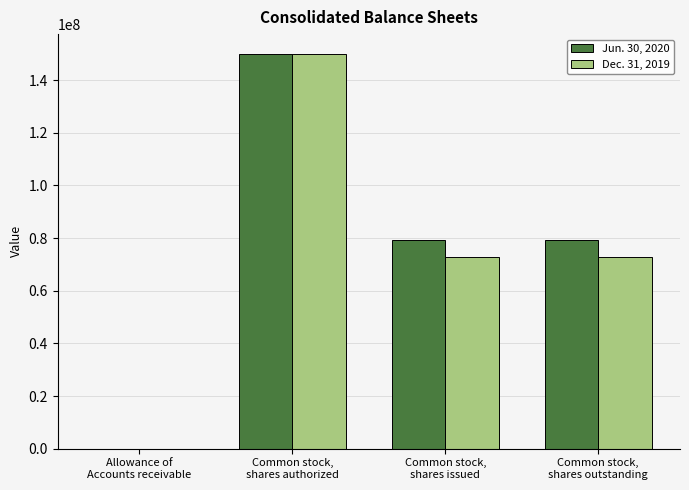

The value of Dec. 31, 2019 at Common stock,
shares issued is 72761941. True or false?

True